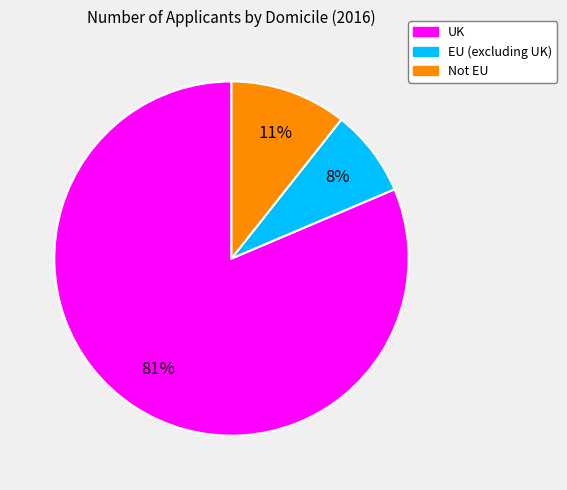

To the nearest percent, what is the difference between the Not EU and EU (excluding UK) slice percentages?

3%